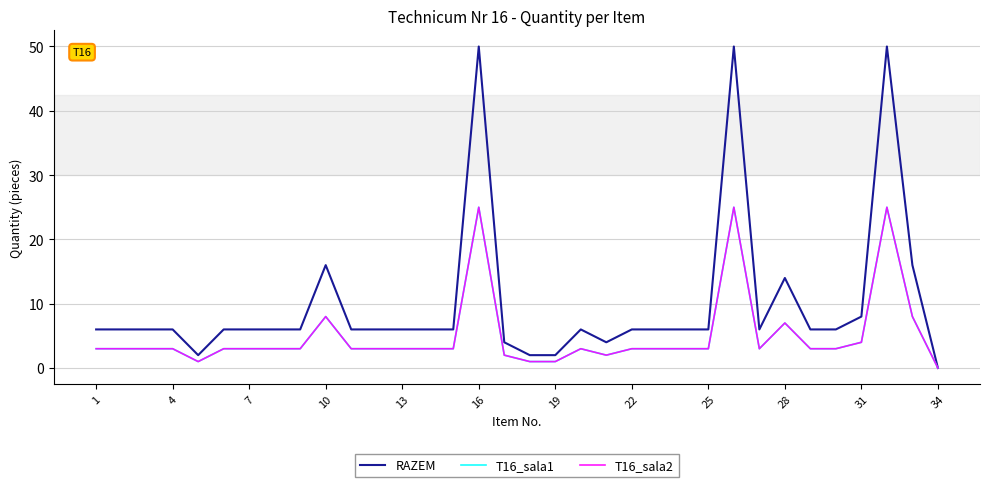

How many interior local valleys does the T16_sala1 series have?

3